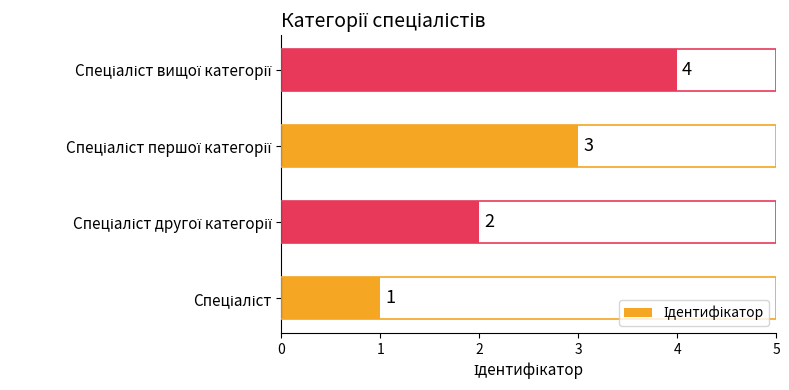

What is the sum of all values?

10